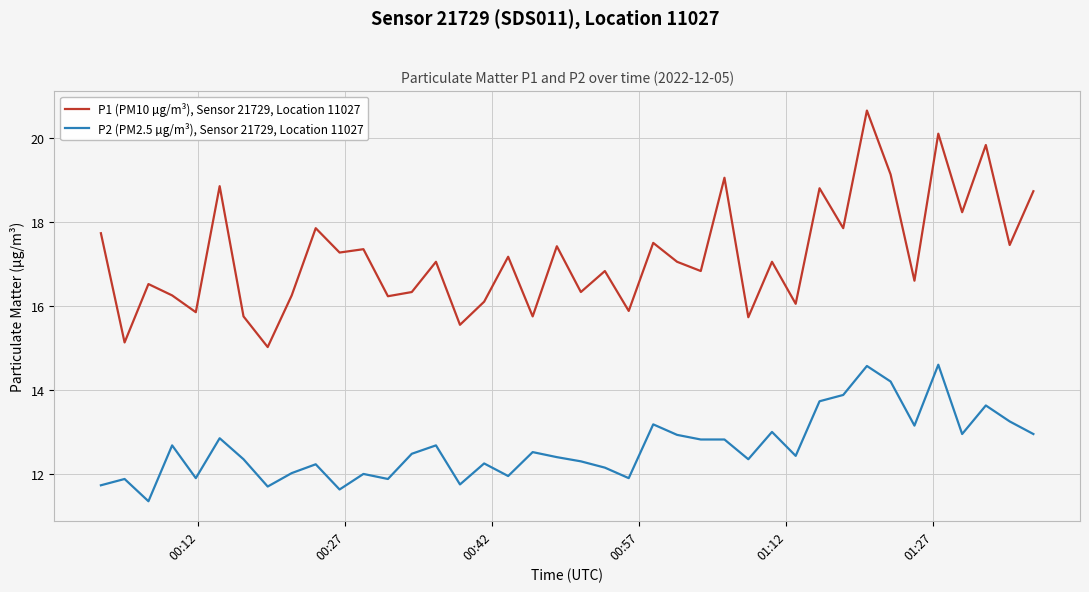

True or false: P1 (PM10 µg/m³), Sensor 21729, Location 11027 and P2 (PM2.5 µg/m³), Sensor 21729, Location 11027 cross at least once.

False